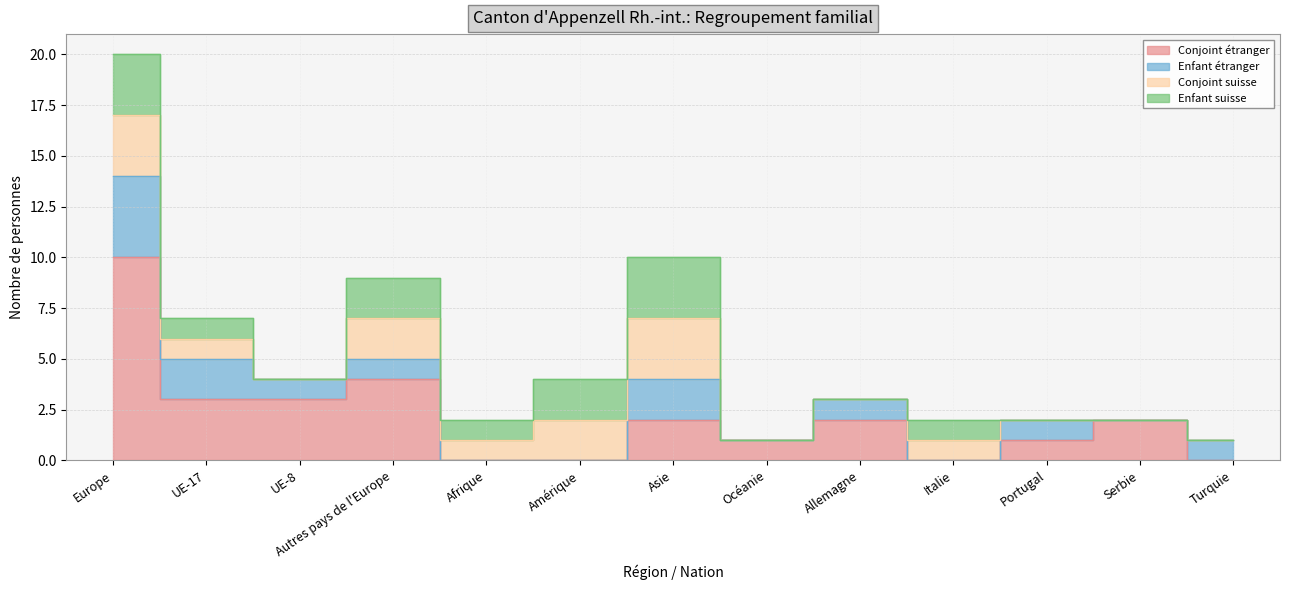

What is the spread (max minus min) of values at Turquie?

1